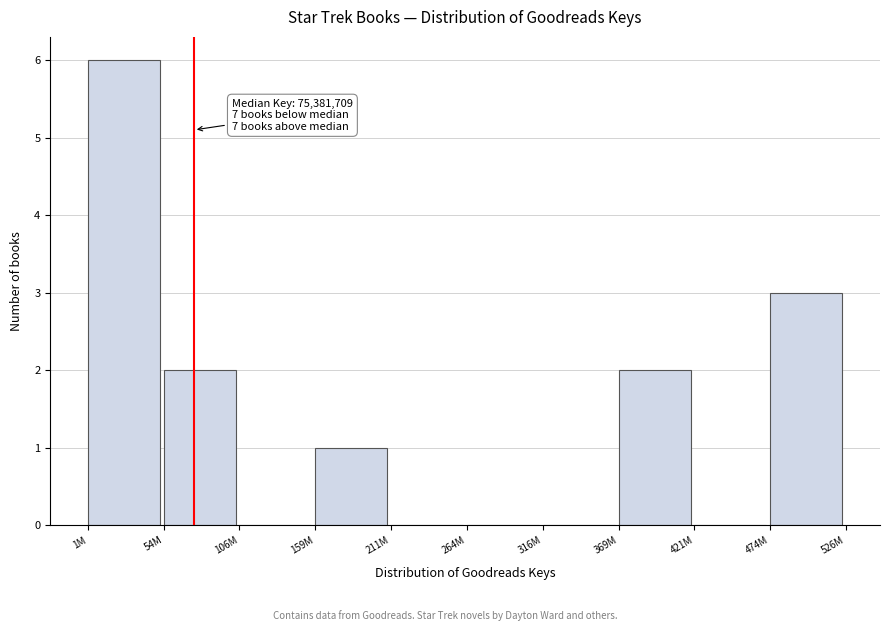

Reading left to right, list all the values displayed in this chart.

1M=6	54M=2	106M=0	159M=1	211M=0	264M=0	316M=0	369M=2	421M=0	474M=3